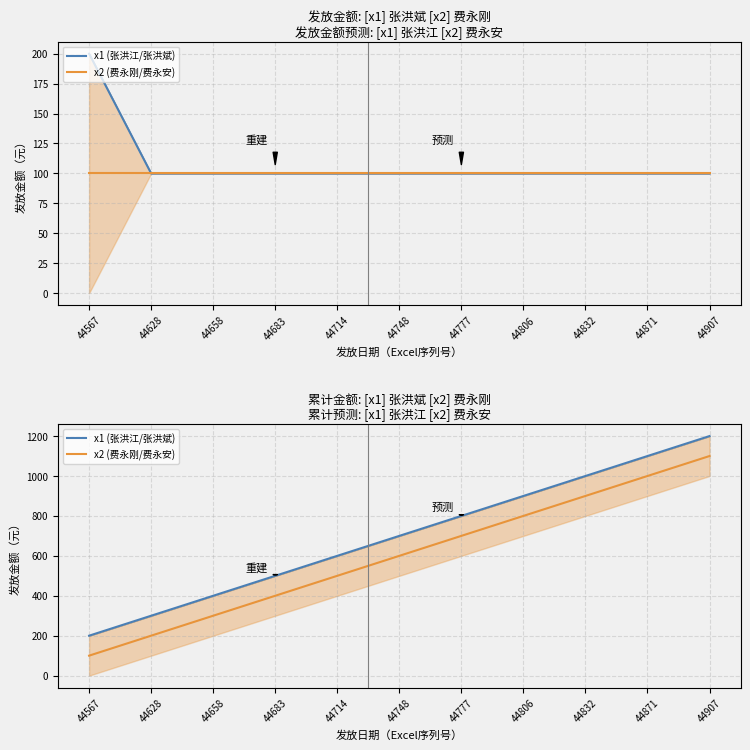

How many values in the x1 (张洪江/张洪斌) series are below 700?

5